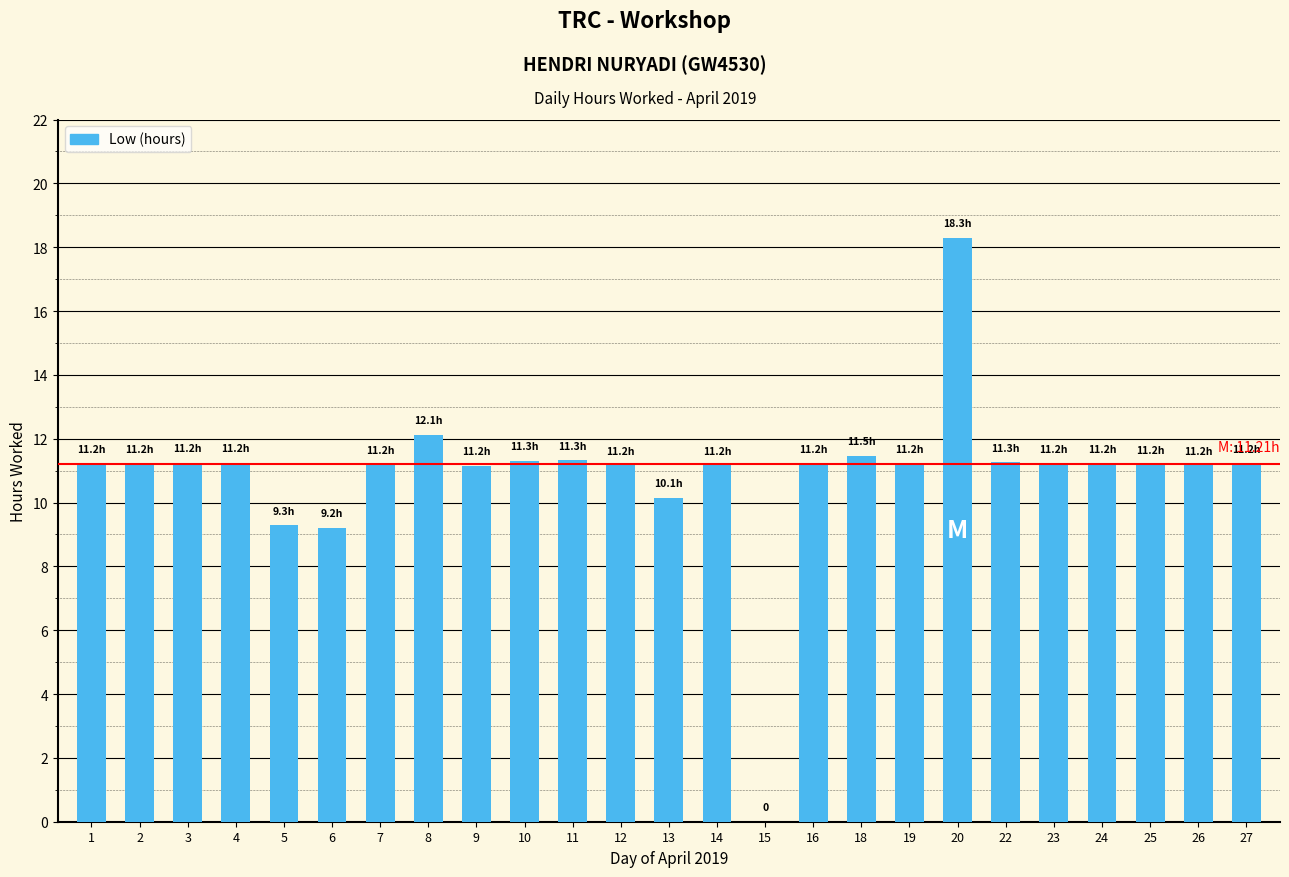

Does the chart contain stacked bars?

No